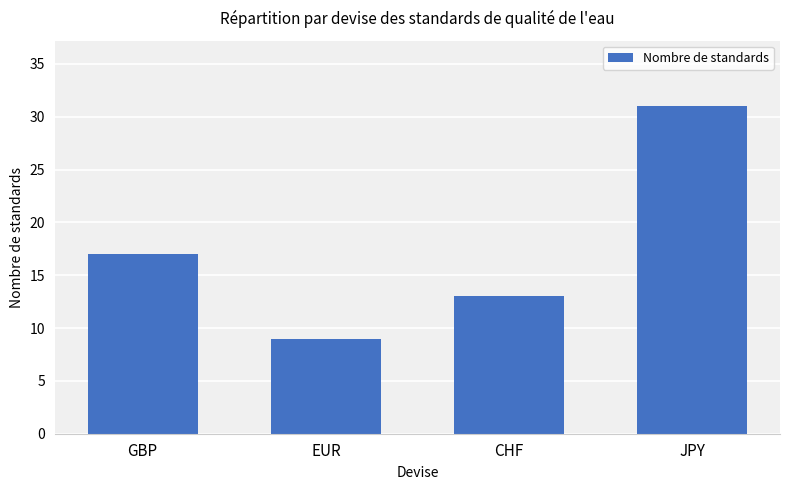

Read the value at GBP.

17